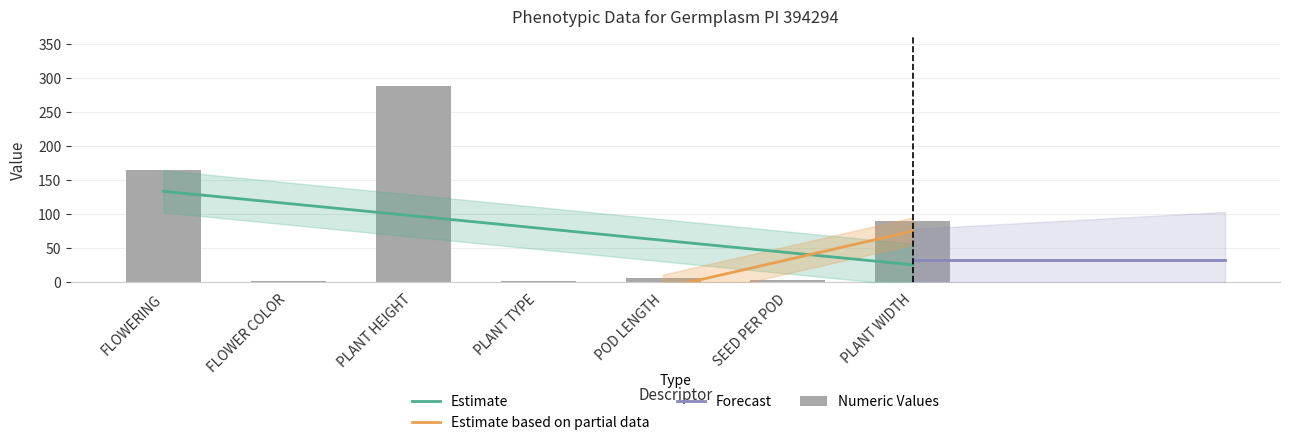

Approximately how many times larger is the value at SEED PER POD compared to FLOWER COLOR?

2.0